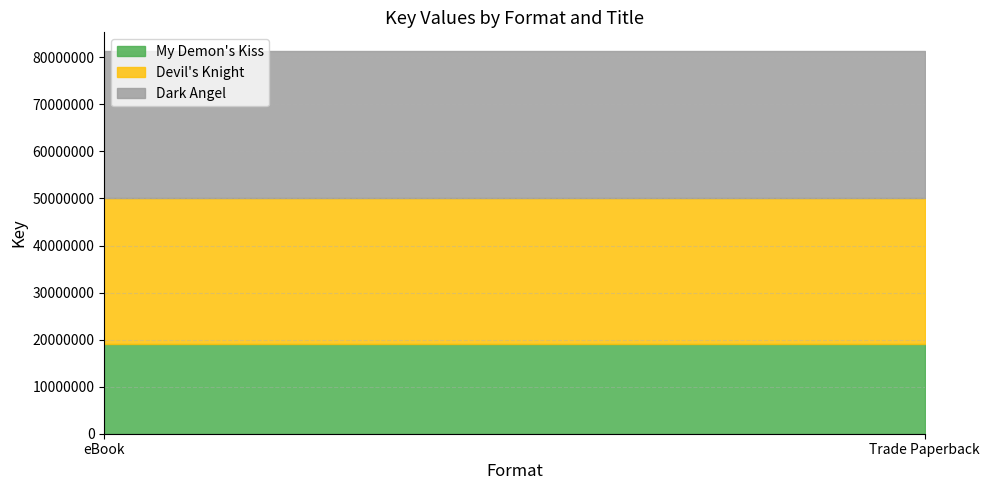

True or false: Devil's Knight has a value of 10976367 at eBook.

False